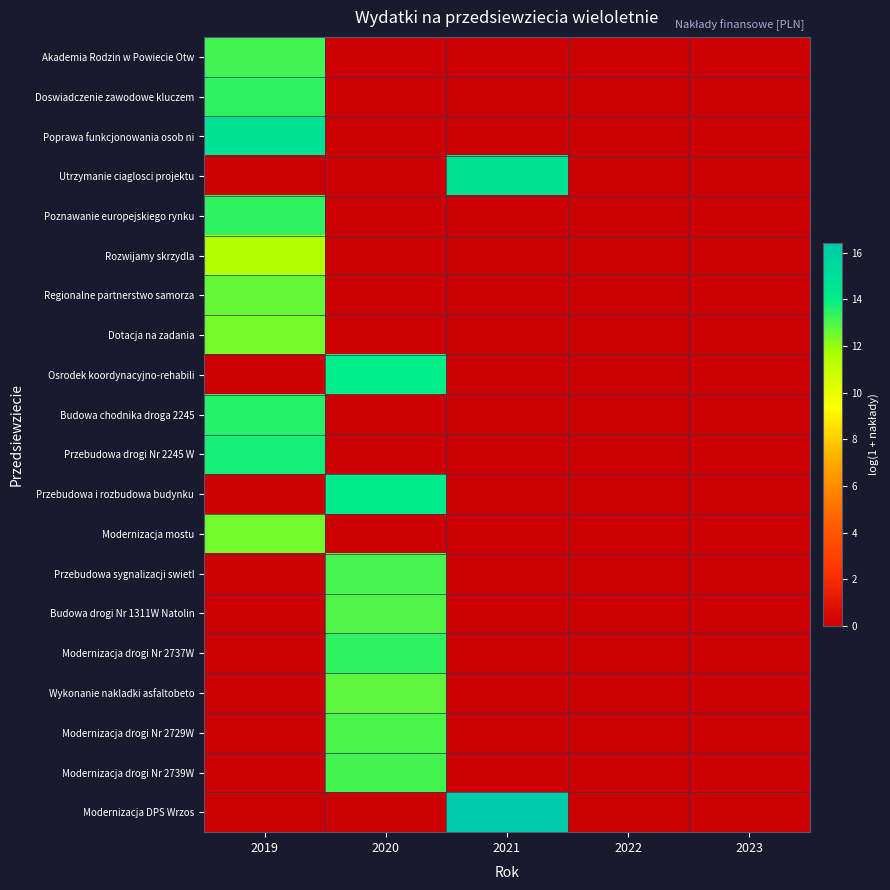

At which category is the sum across all series the highest?

2019